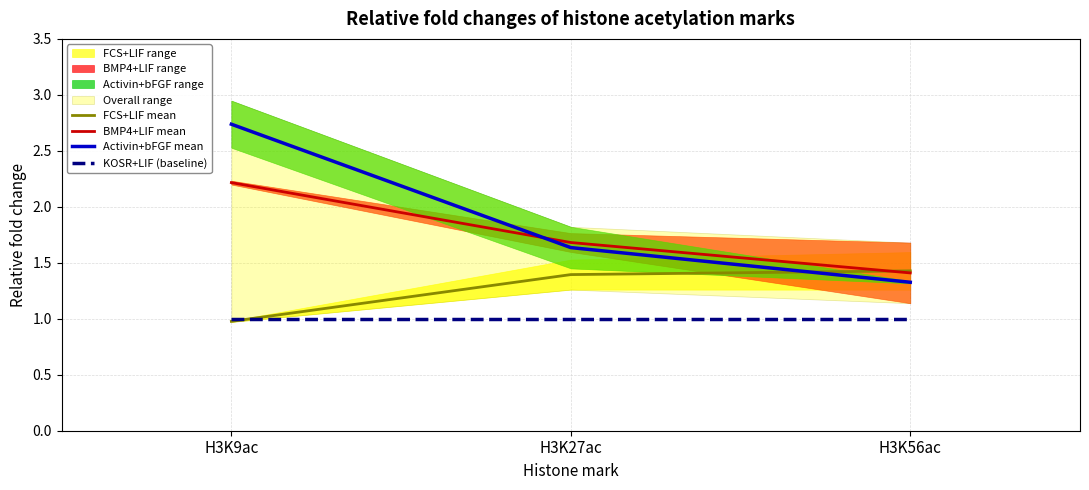

Reading right to left, transcribe all the data shown in this chart.

FCS+LIF mean: 1.4	1.4	1.0
BMP4+LIF mean: 1.4	1.7	2.2
Activin+bFGF mean: 1.3	1.6	2.7
KOSR+LIF (baseline): 1.0	1.0	1.0